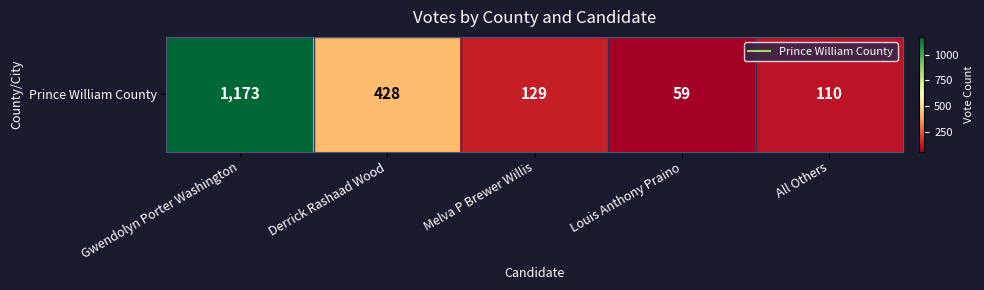

What is the sum of all values?

1899